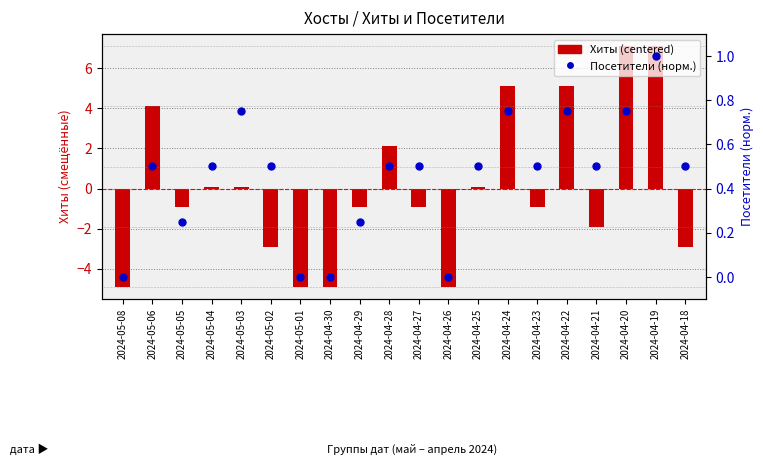

Which series reaches the minimum Y coordinate?

Хиты (centered)